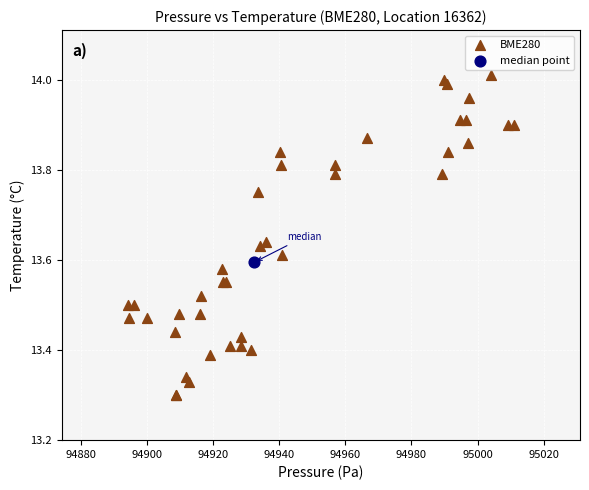

What are all the series names shown in the legend?

BME280, median point